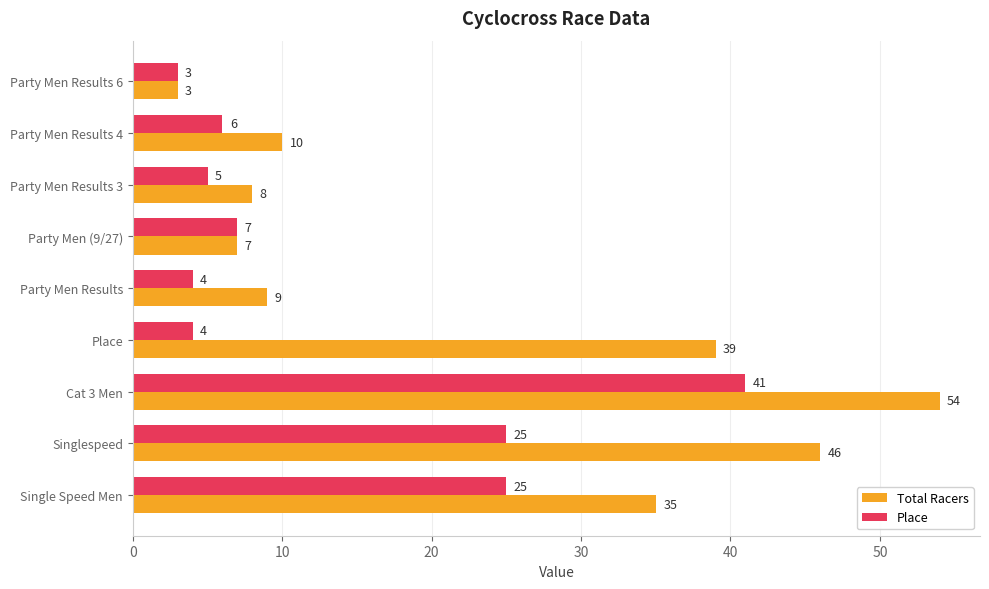

At which label does Total Racers reach its minimum?

Party Men Results 6